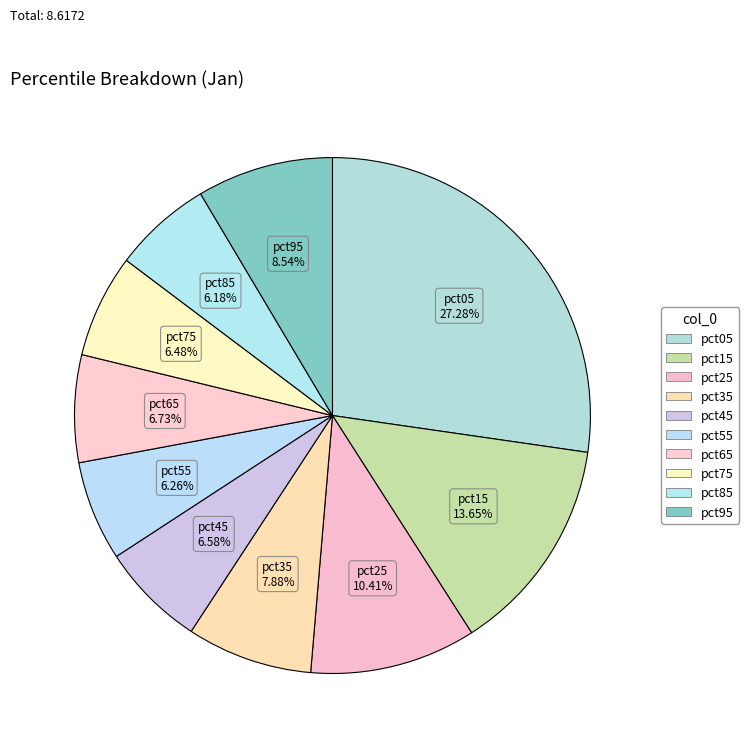

How many slices are in this pie chart?

10